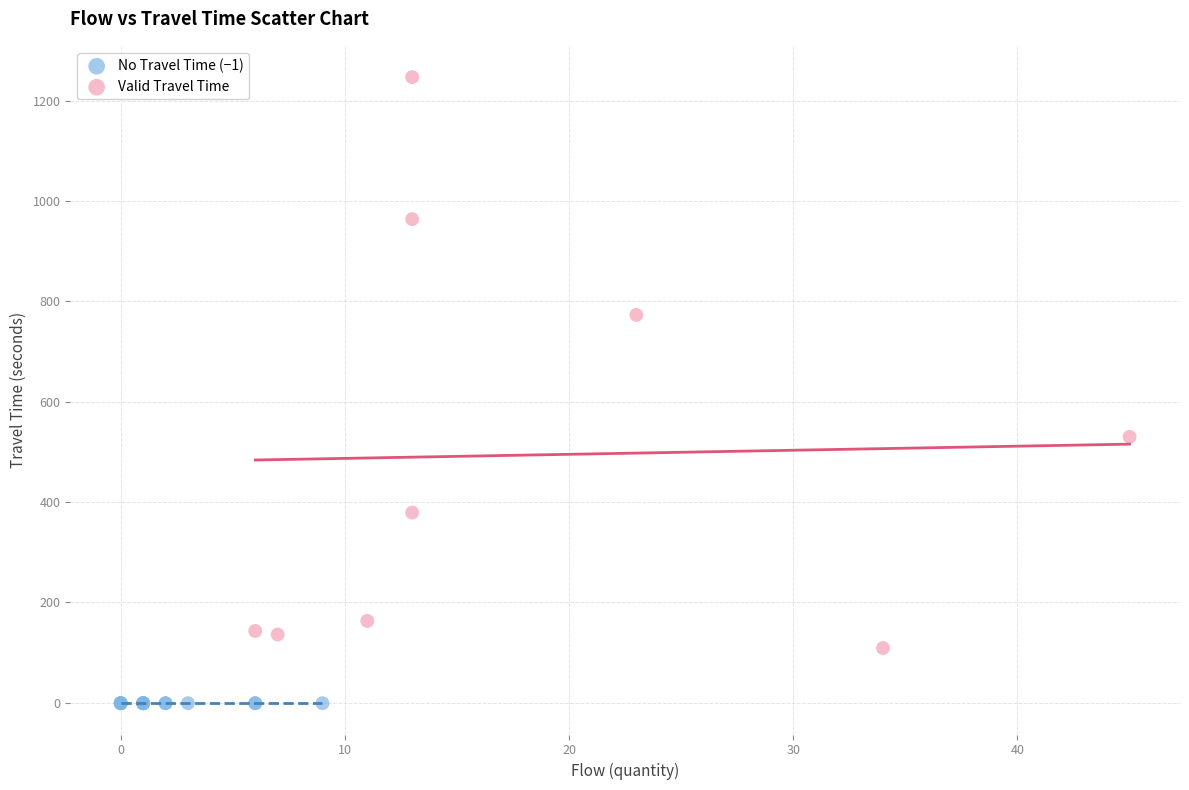

Which series contains the highest Y value?

Valid Travel Time